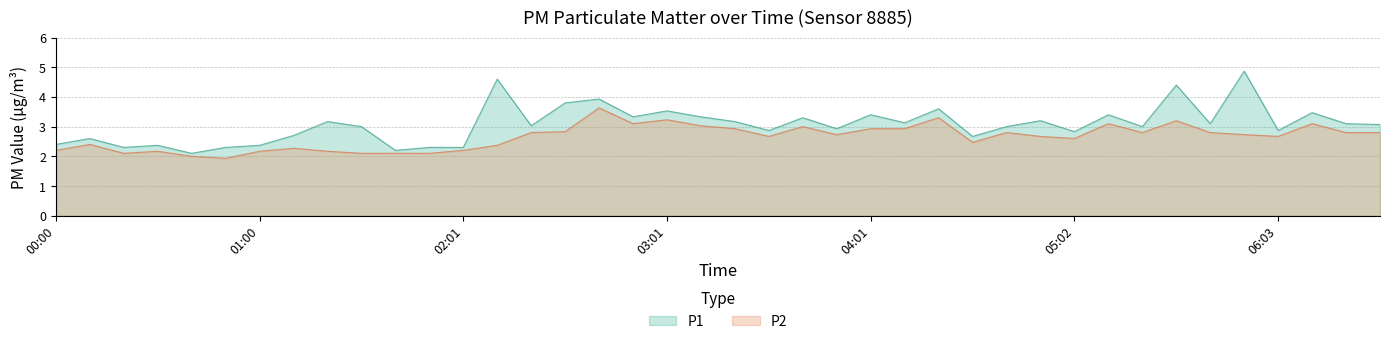

What is the label of the 33rd point from the right?

01:10